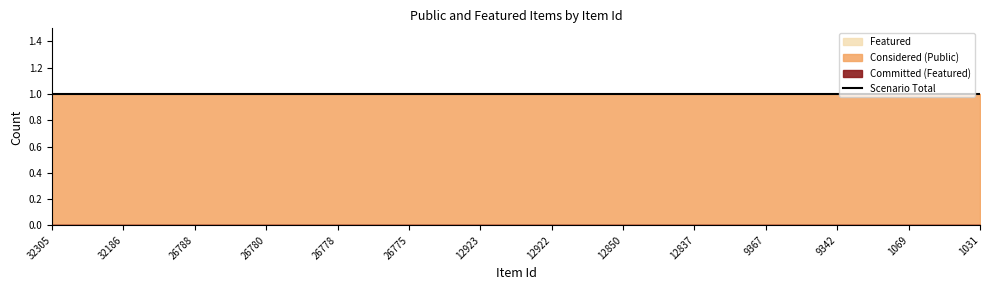

Which category has the lowest value across all series?

32305